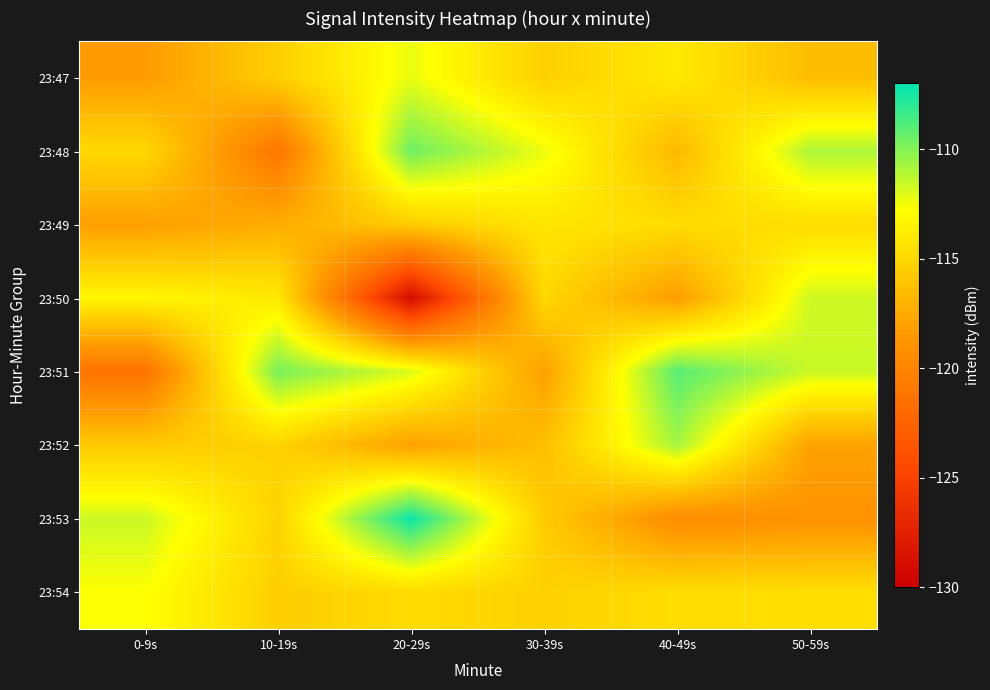

At 50-59s, list the series in order from smallest to largest.

23:53, 23:52, 23:47, 23:49, 23:54, 23:50, 23:51, 23:48